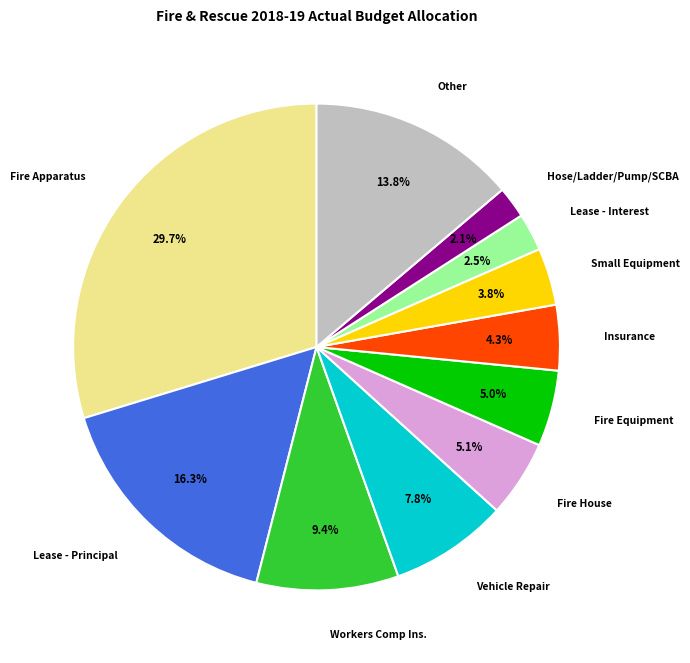

What is the largest slice in the pie chart?

Fire Apparatus